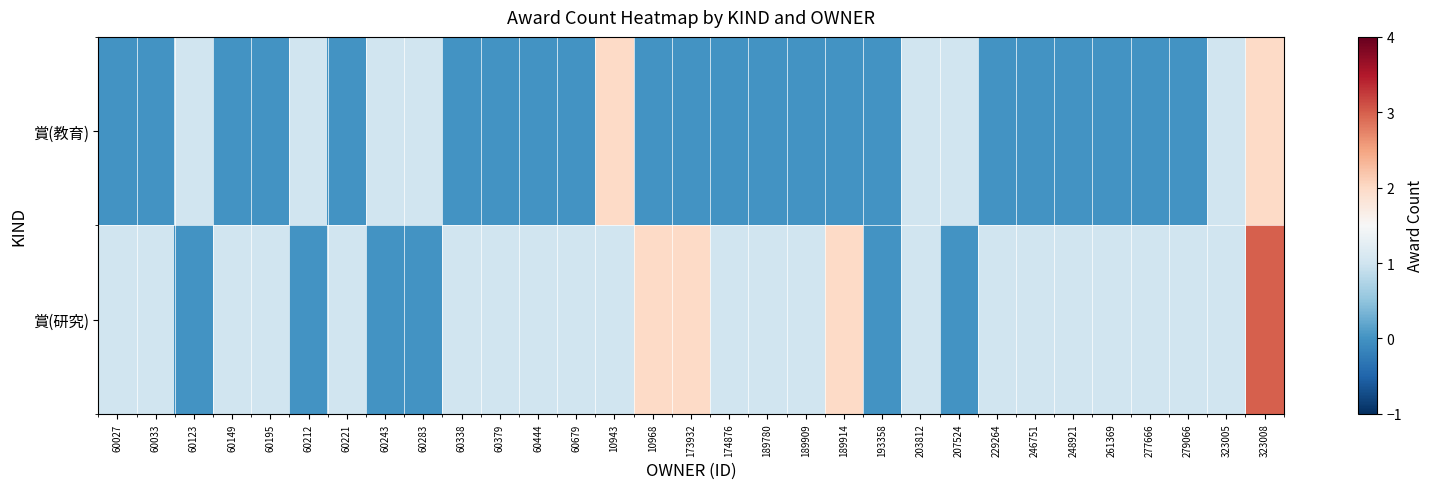

Which series has the largest range (max minus min)?

賞(研究)